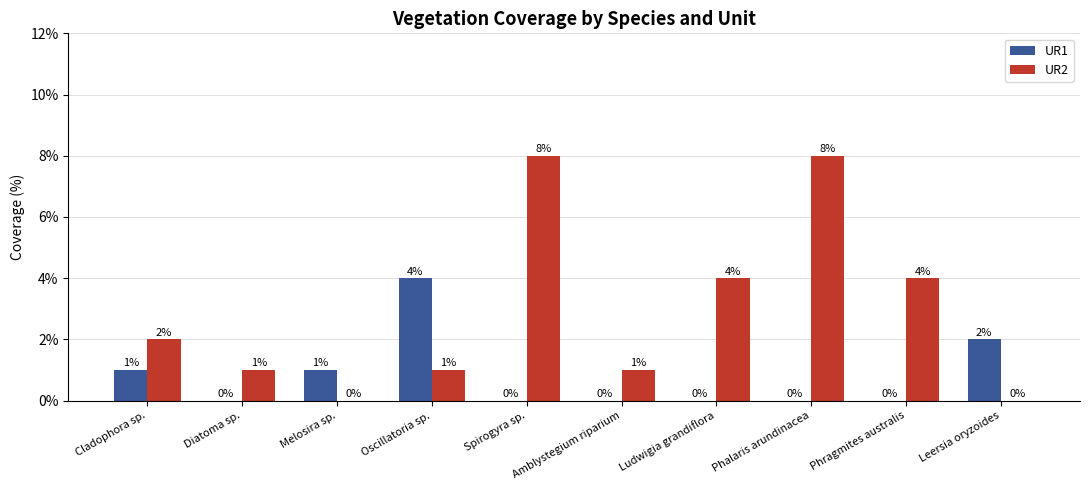

Reading left to right, what are all the values shown in this chart?

UR1: Cladophora sp.=1	Diatoma sp.=0	Melosira sp.=1	Oscillatoria sp.=4	Spirogyra sp.=0	Amblystegium riparium=0	Ludwigia grandiflora=0	Phalaris arundinacea=0	Phragmites australis=0	Leersia oryzoides=2
UR2: Cladophora sp.=2	Diatoma sp.=1	Melosira sp.=0	Oscillatoria sp.=1	Spirogyra sp.=8	Amblystegium riparium=1	Ludwigia grandiflora=4	Phalaris arundinacea=8	Phragmites australis=4	Leersia oryzoides=0